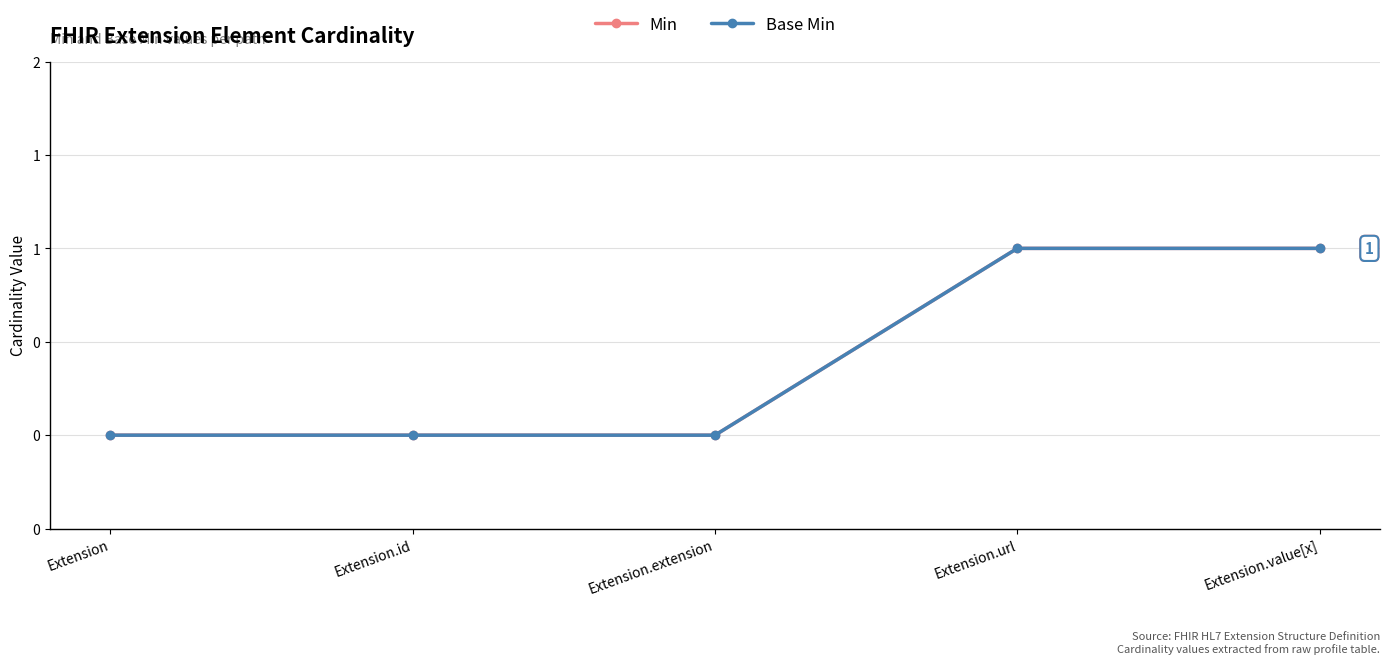

What value does the Min series have at Extension.url?

1